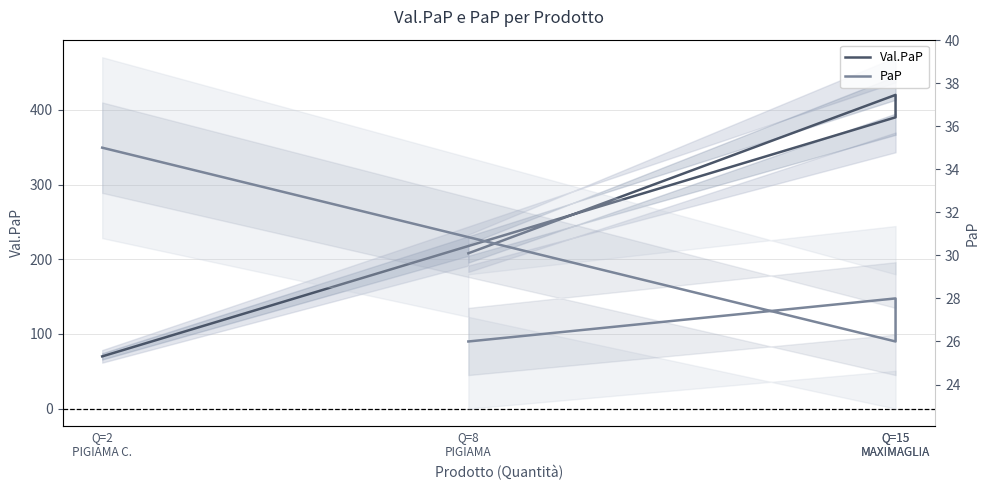

What is the difference between the maximum and minimum values in the PaP series?

9